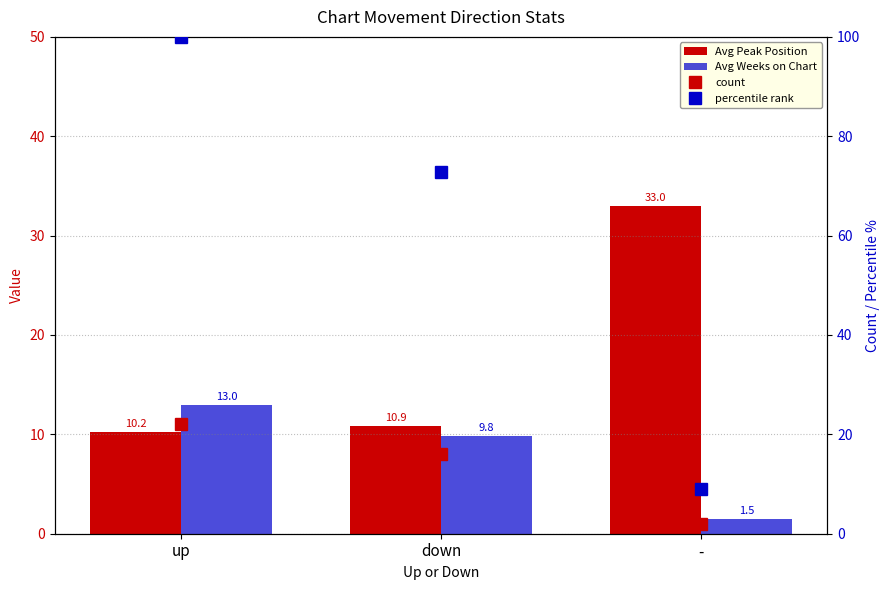

What is the label of the 3rd bar from the right?

up